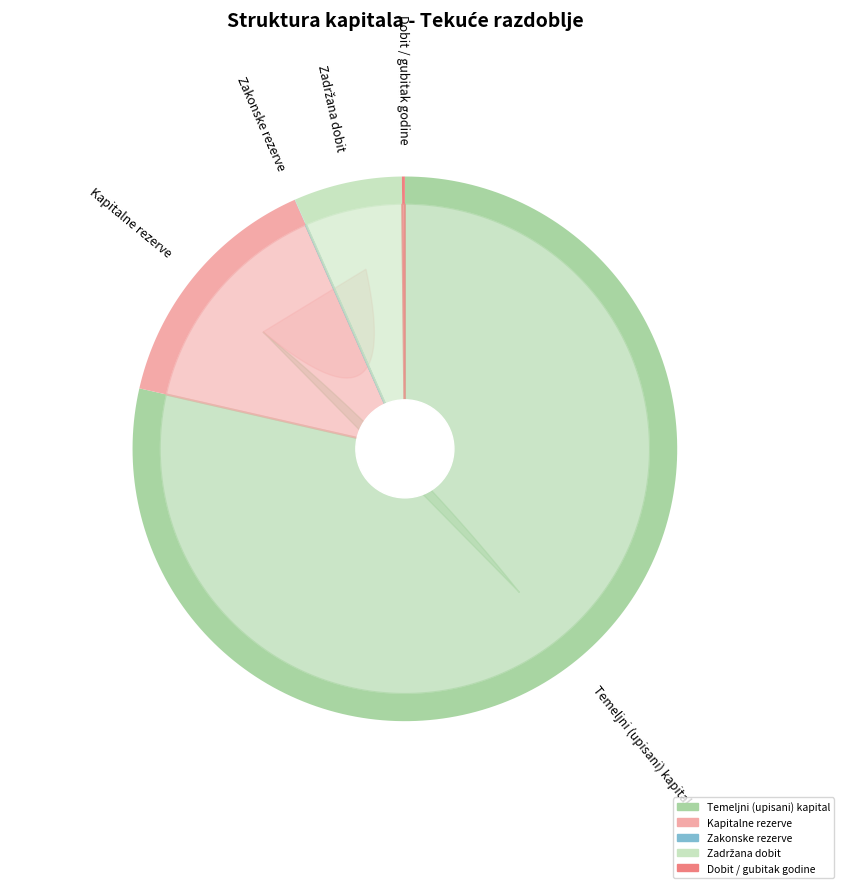

To the nearest percent, what is the combined percentage of Zadržana dobit / preneseni gubitak and Dobit / gubitak poslovne godine?

7%